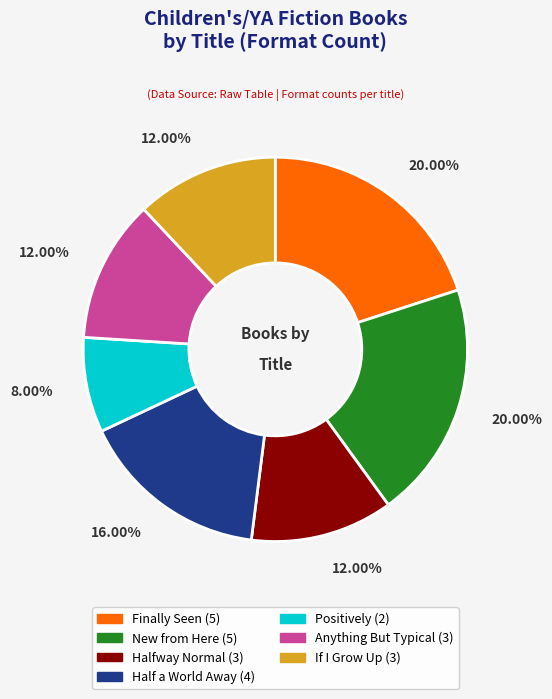

Do Positively and If I Grow Up together represent more than half of the pie?

No